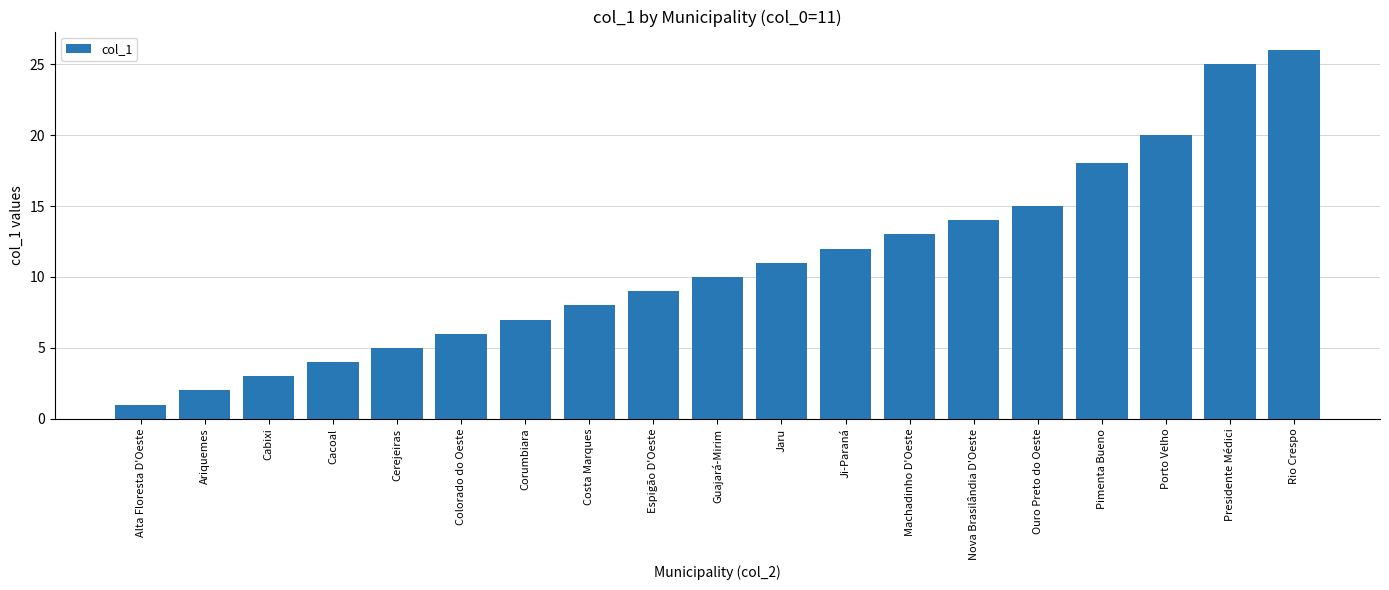

True or false: the data shows 14 at Nova Brasilândia D'Oeste.

True